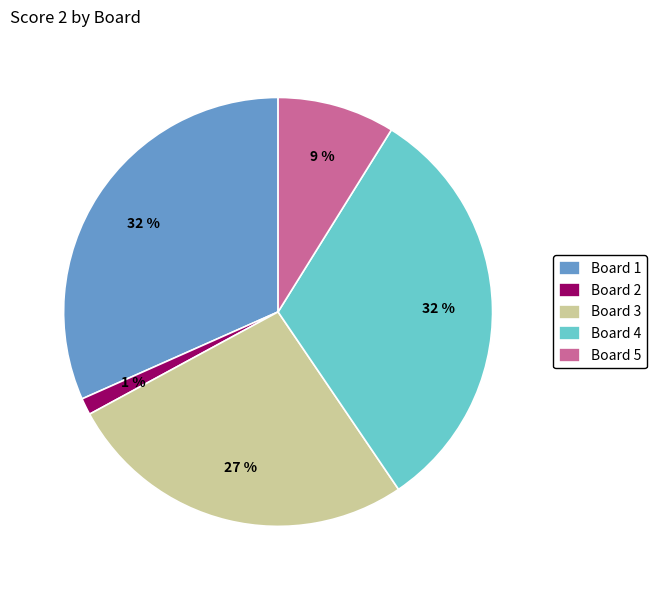

Combined, do Board 4 and Board 5 account for over 50%?

No